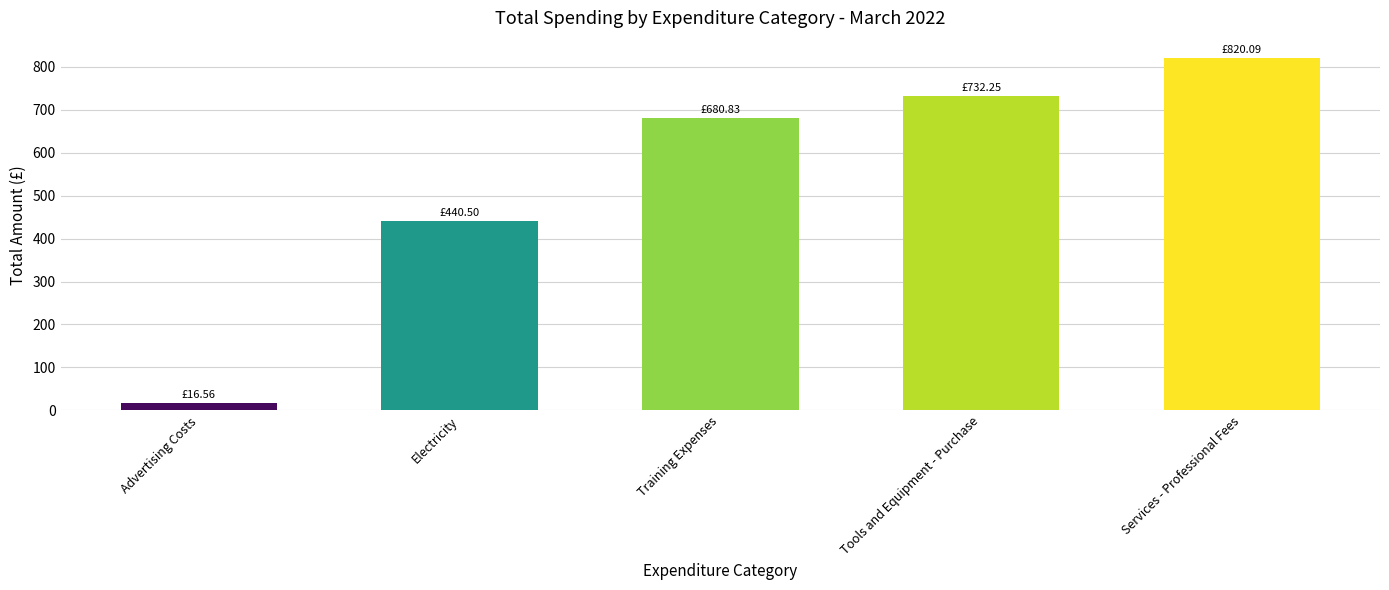

What is the label of the 3rd bar from the left?

Training Expenses